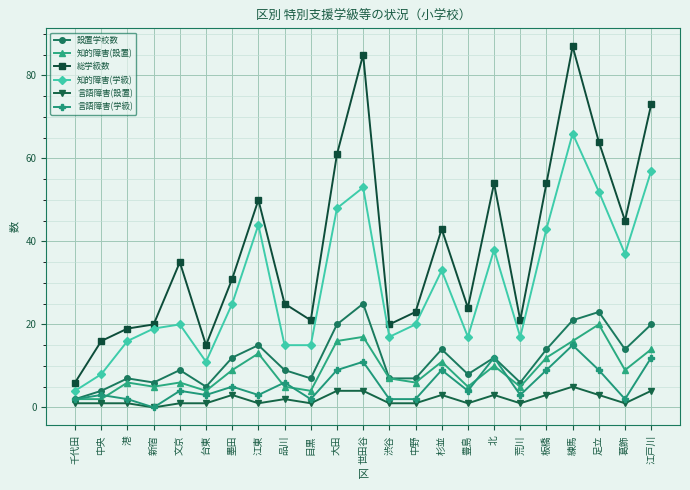

True or false: 言語障害(学級) has more than 2 interior local peaks.

True